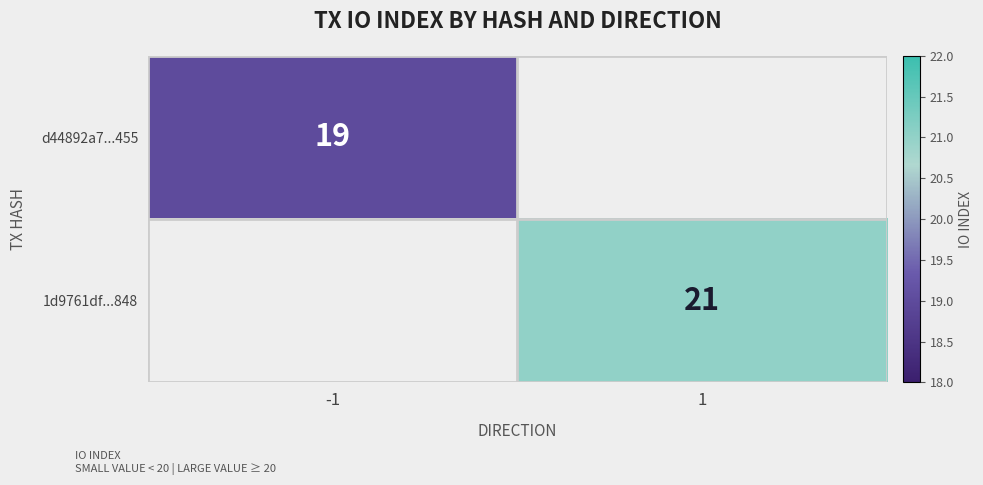

At which category does the chart reach its peak across all series?

1